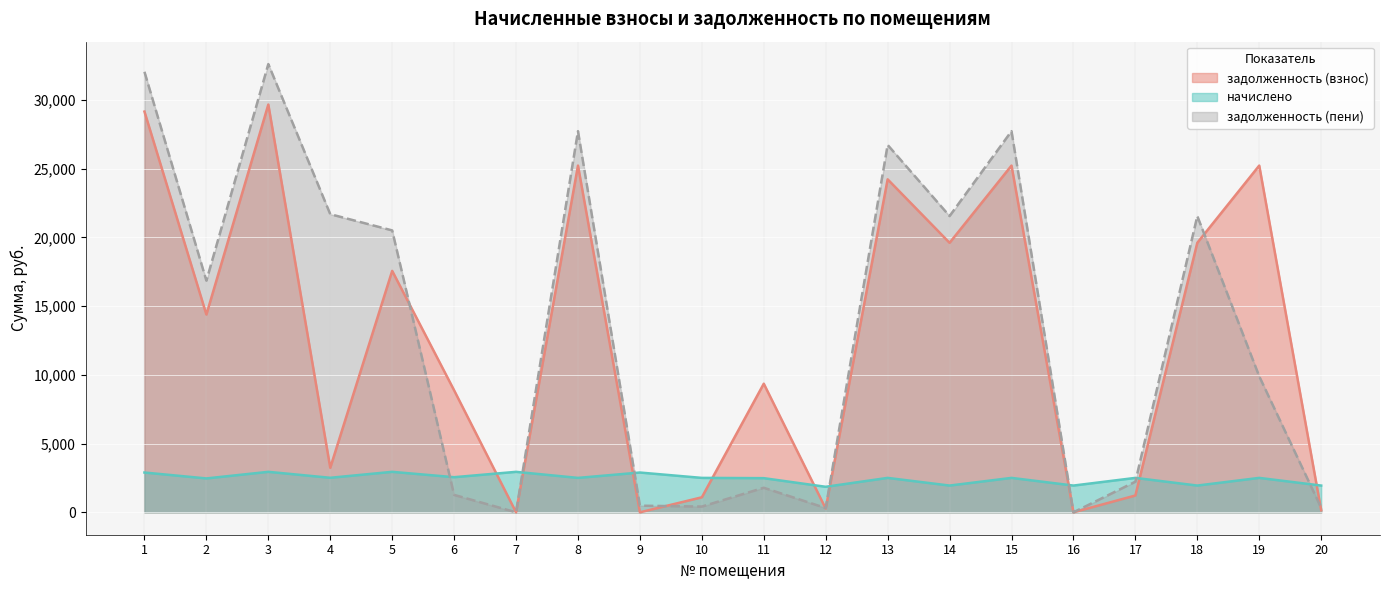

What is the value of the задолженность (пени) point at the 14th from the left?

21550.7